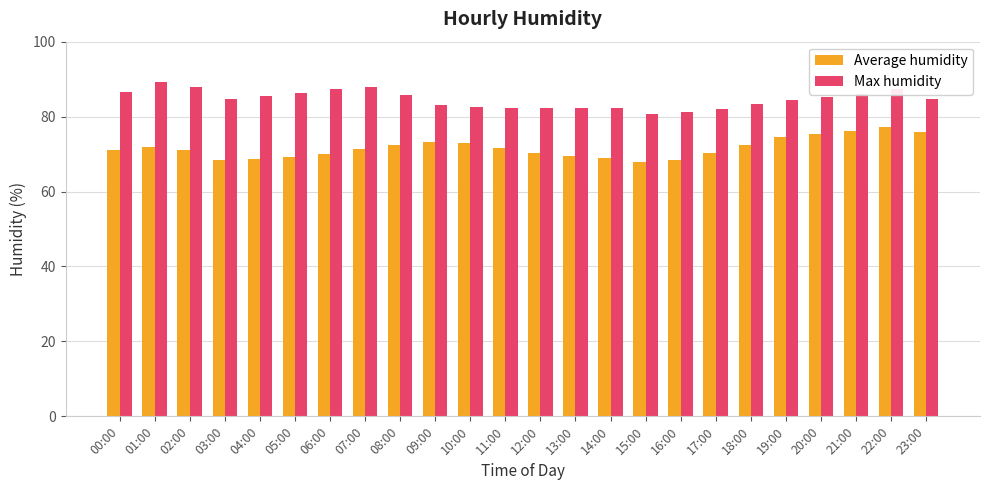

The Max humidity series shows 48.3 at 20:00. True or false?

False